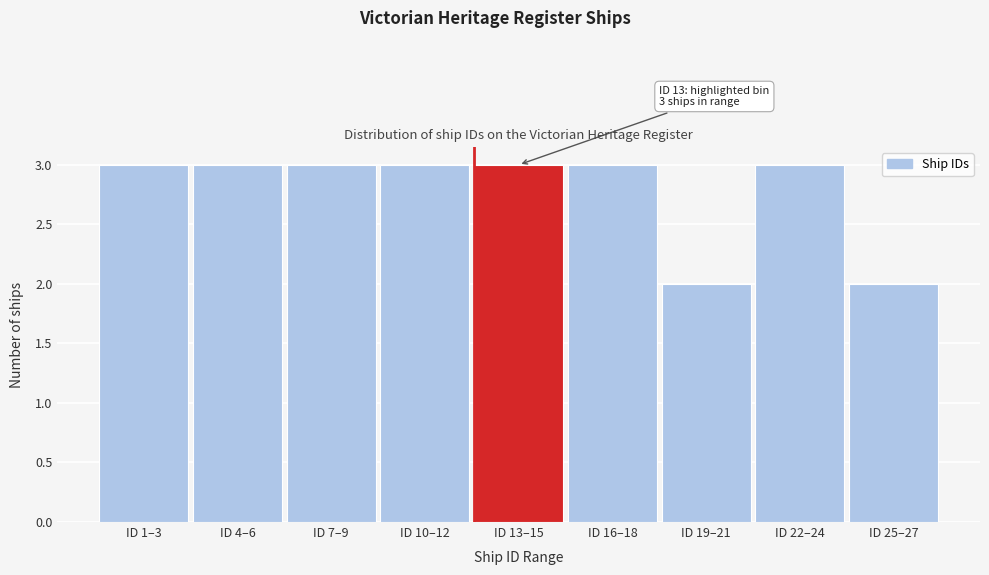

Reading left to right, transcribe all the data shown in this chart.

ID 1–3=3	ID 4–6=3	ID 7–9=3	ID 10–12=3	ID 13–15=3	ID 16–18=3	ID 19–21=2	ID 22–24=3	ID 25–27=2